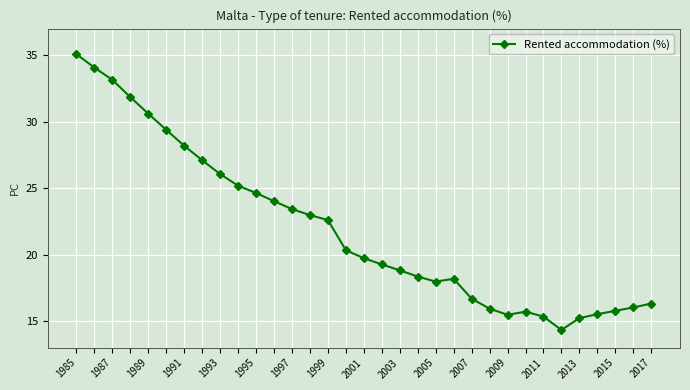

What is the smallest value displayed?

14.3